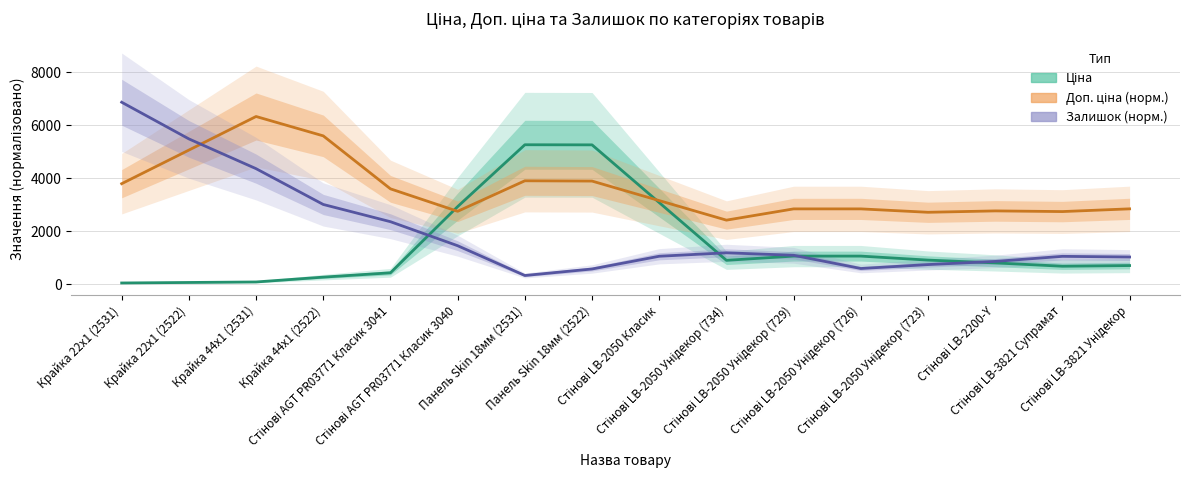

Rank the categories by Доп. ціна (норм.) value from lowest to highest.

Стінові LB-2050 Унідекор (734), Стінові LB-2050 Унідекор (723), Стінові LB-3821 Супрамат, Стінові AGT PR03771 Класик 3040, Стінові LB-2200-Y, Стінові LB-2050 Унідекор (729), Стінові LB-2050 Унідекор (726), Стінові LB-3821 Унідекор, Стінові LB-2050 Класик, Стінові AGT PR03771 Класик 3041, Крайка 22x1 (2531), Панель Skin 18мм (2522), Панель Skin 18мм (2531), Крайка 22x1 (2522), Крайка 44x1 (2522), Крайка 44x1 (2531)